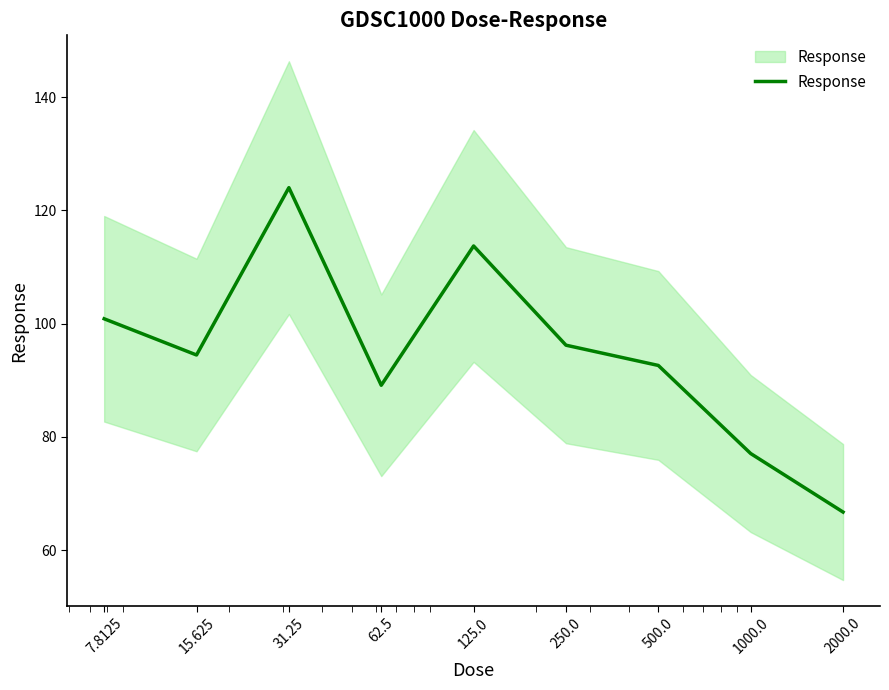

How many lines are shown in the chart?

1